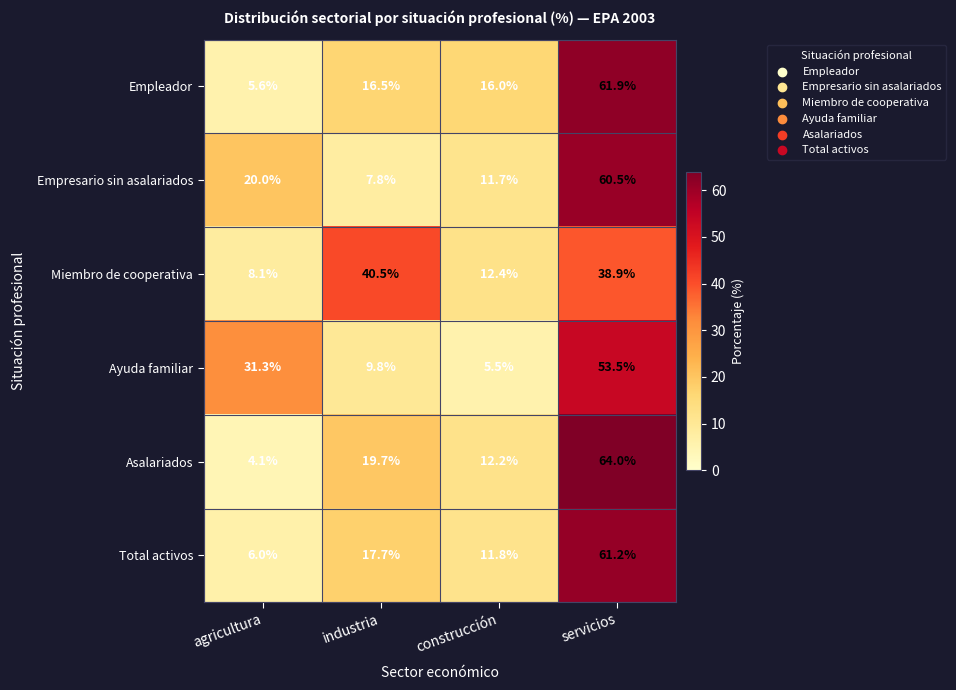

Which series has the widest spread of values?

Asalariados